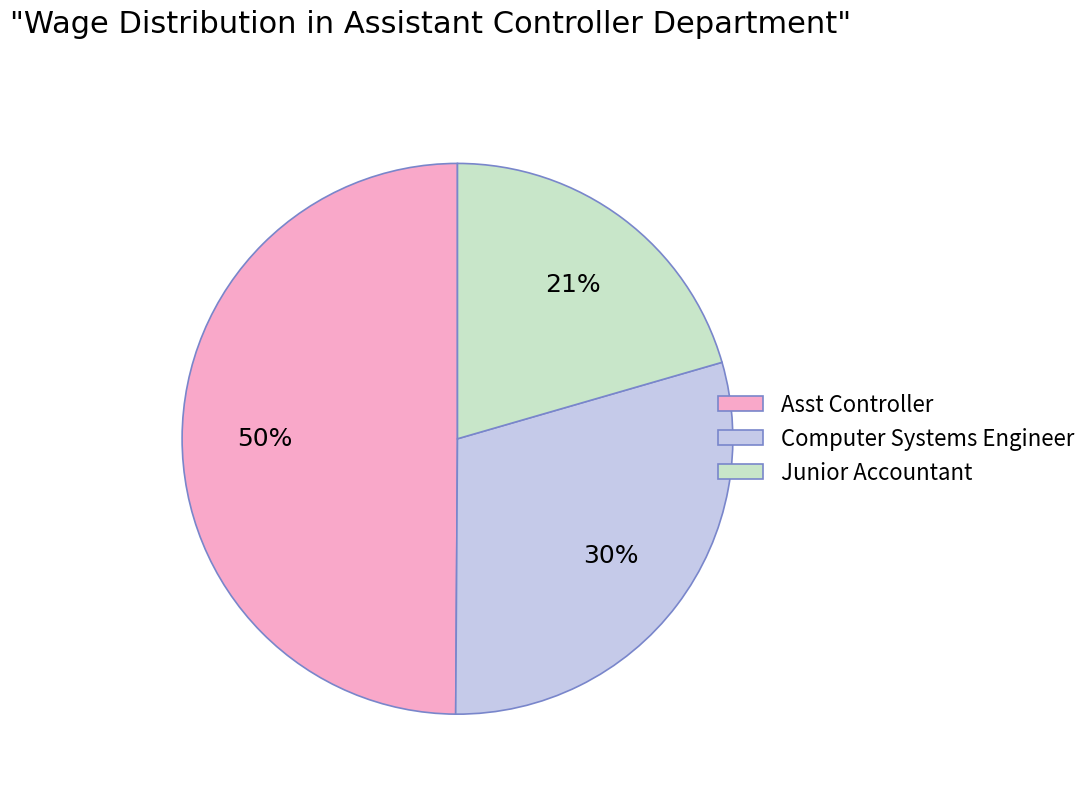

Approximately how many times larger is the value at Junior Accountant compared to Computer Systems Engineer?

0.7